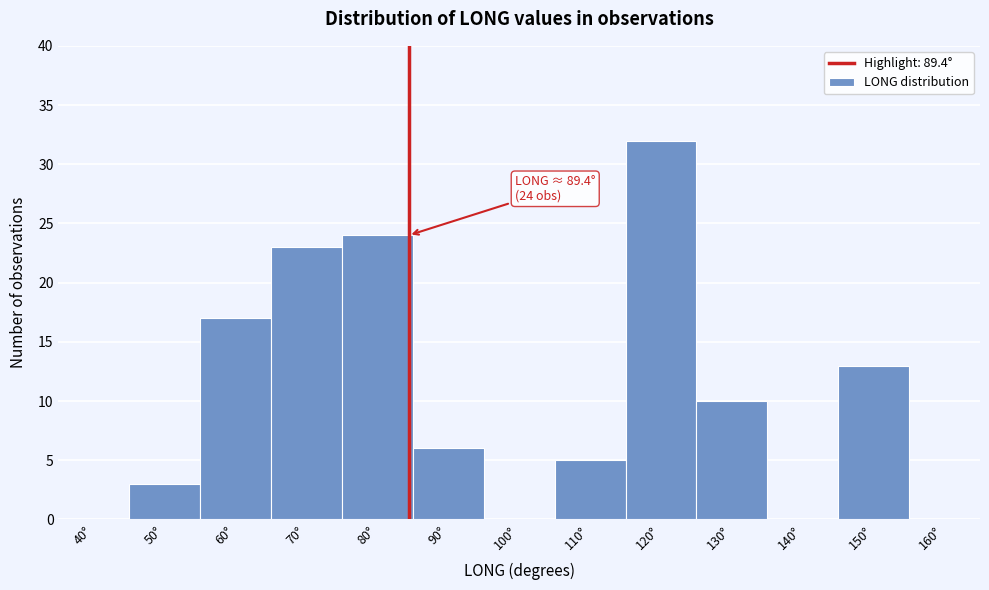

Reading left to right, extract all data points from this chart.

40°=0	50°=3	60°=17	70°=23	80°=24	90°=6	100°=0	110°=5	120°=32	130°=10	140°=0	150°=13	160°=0